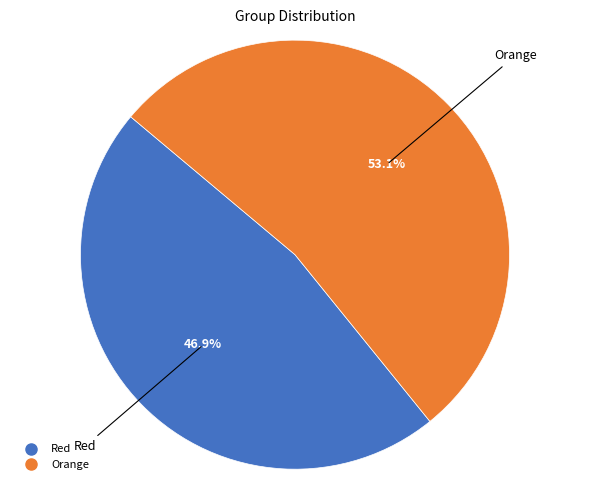

What is the ratio of the value at Red to the value at Orange?

0.9